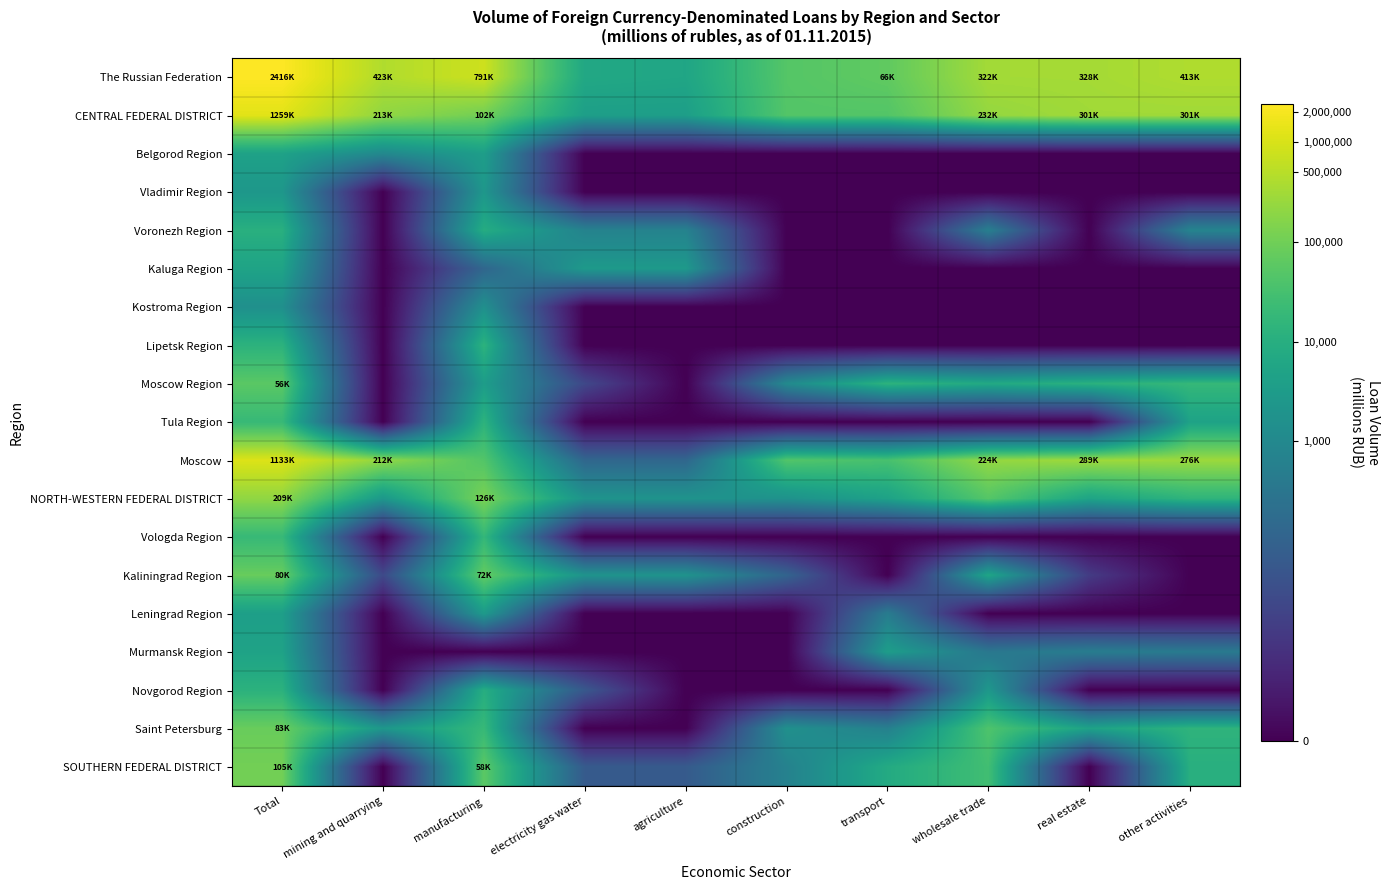

At which category is the sum across all series the highest?

Total